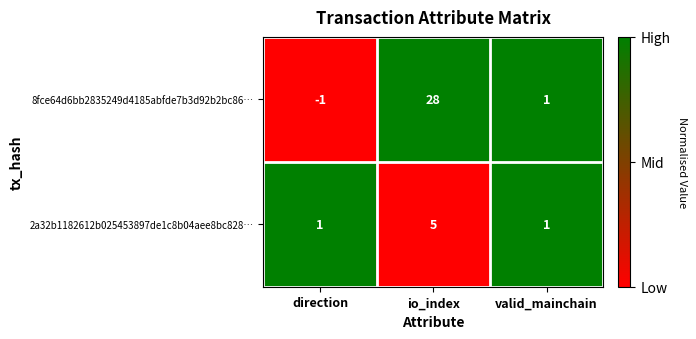

Between direction and valid_mainchain, which series saw the biggest shift?

8fce64d6bb2835249d4185abfde7b3d92b2bc86…